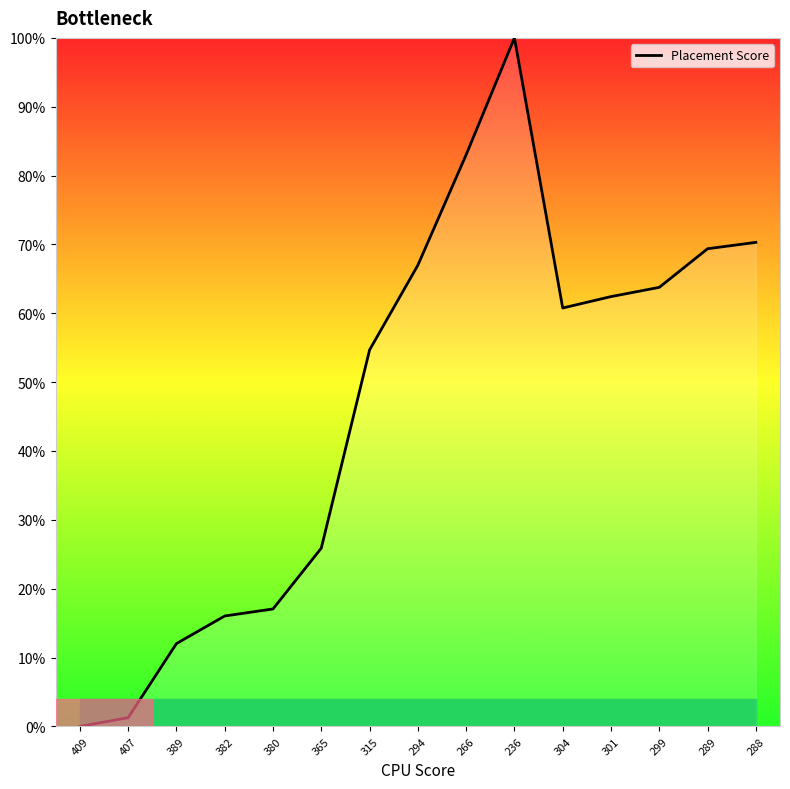

Reading left to right, list all the values displayed in this chart.

0.0	1.3	12.0	16.0	17.1	25.9	54.7	67.0	83.0	100.0	60.8	62.4	63.8	69.4	70.3